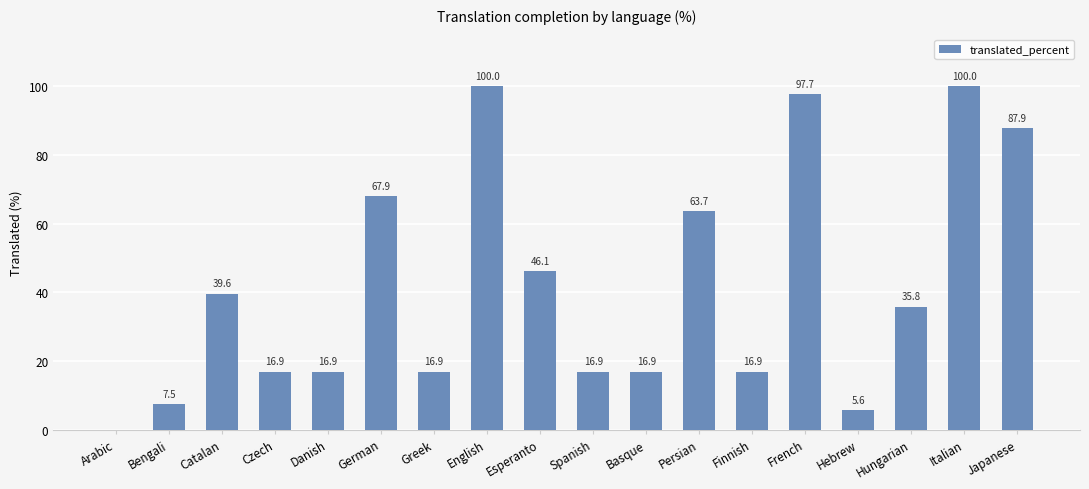

What is the greatest value displayed?

100.0